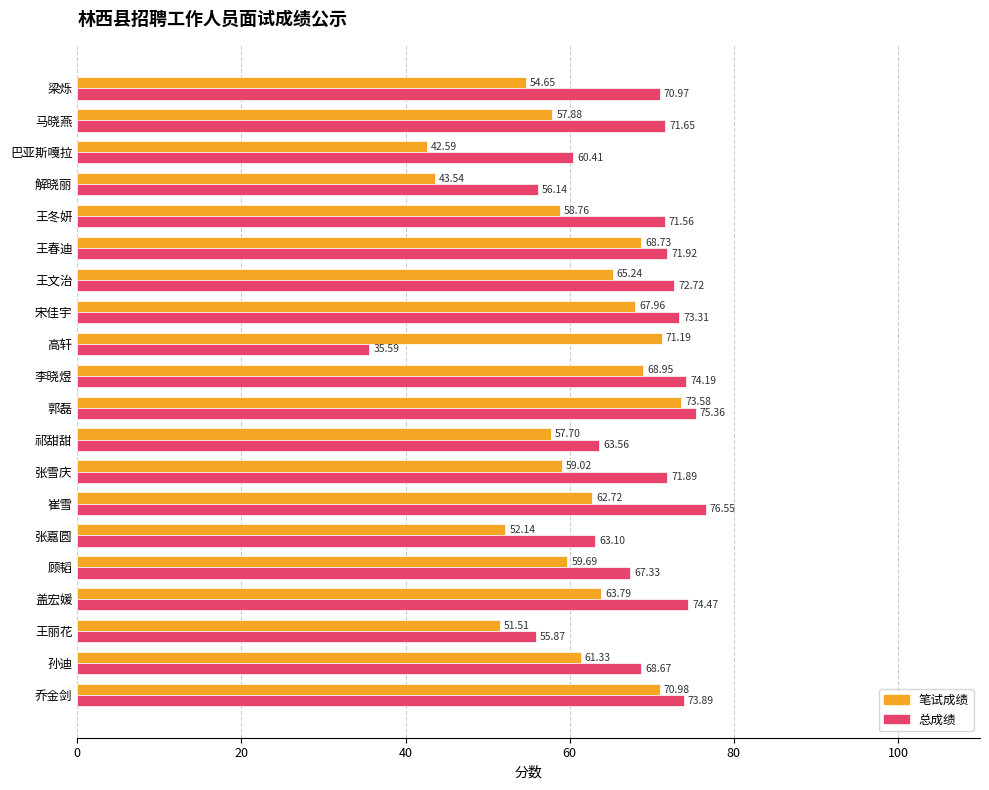

How many data points in 总成绩 are less than 71?

9